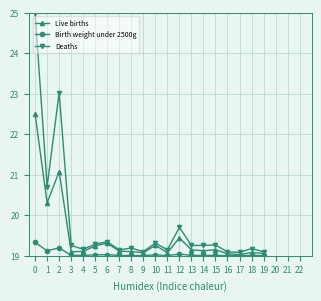

Is it true that Live births equals 19.2 at 15?

True